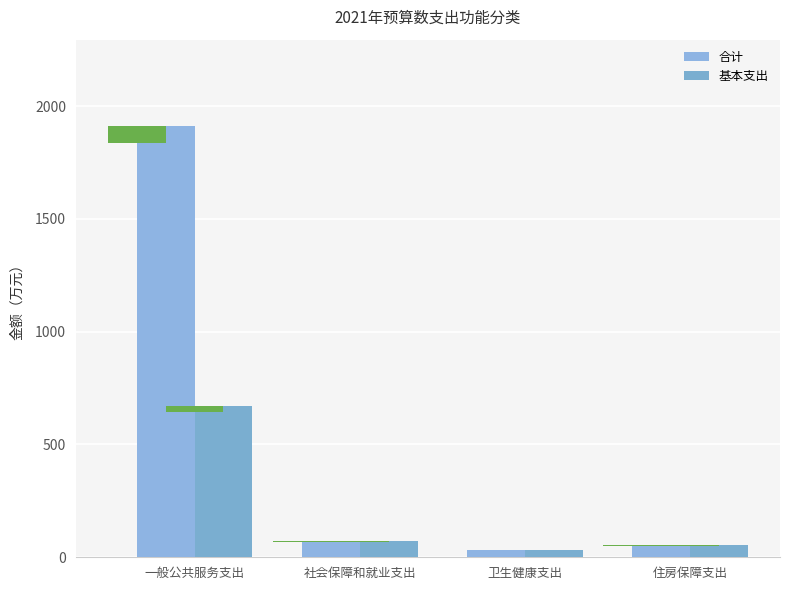

What is the lowest value of the 合计 series?

31.8